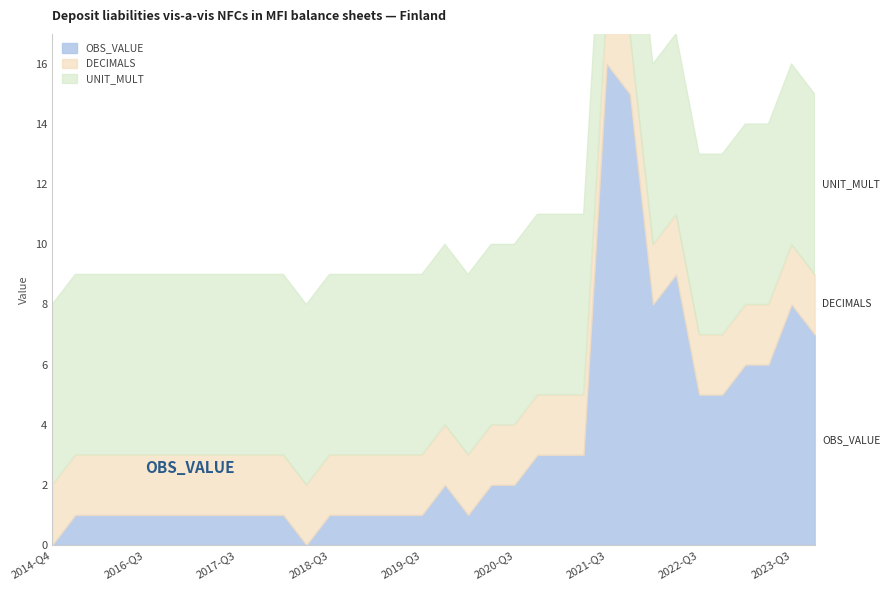

Between 2016-Q1 and 2022-Q2, which series saw the biggest shift?

OBS_VALUE